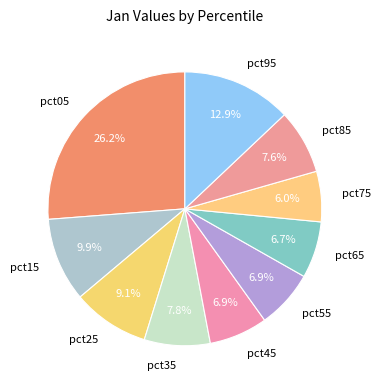

What portion of the pie excludes pct75?

94.0%